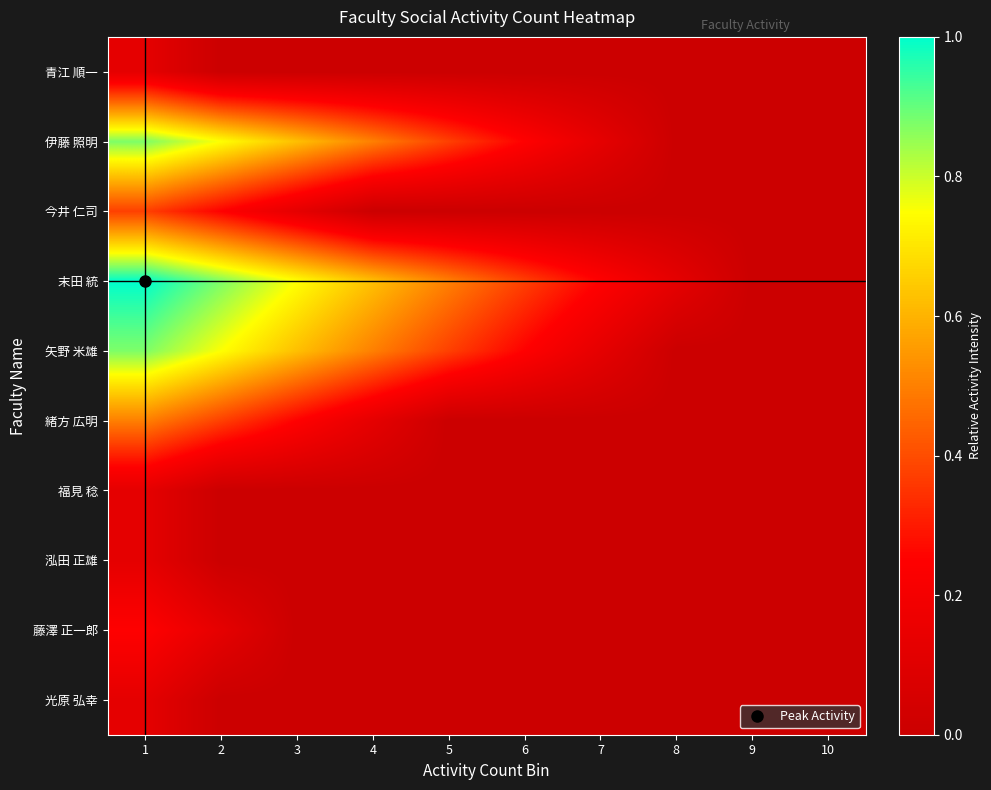

What is the greatest value displayed?

1.0